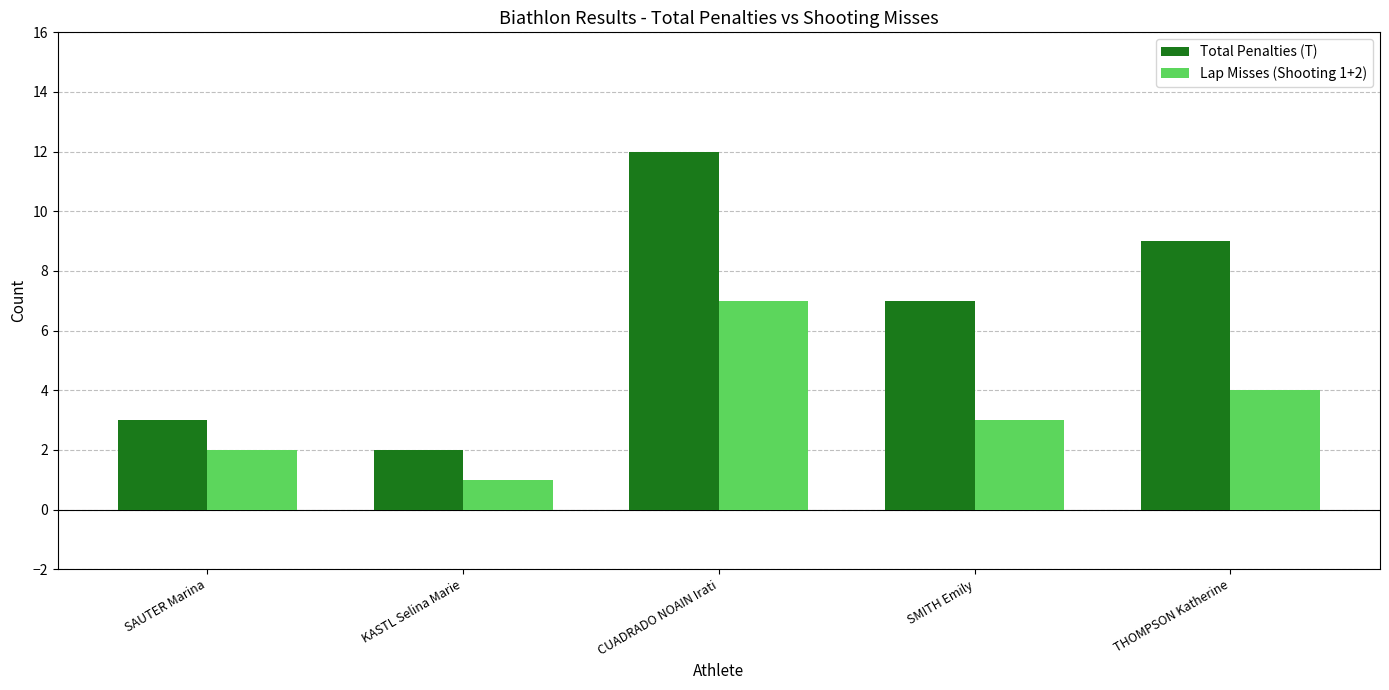

At which category is the sum across all series the highest?

CUADRADO NOAIN Irati